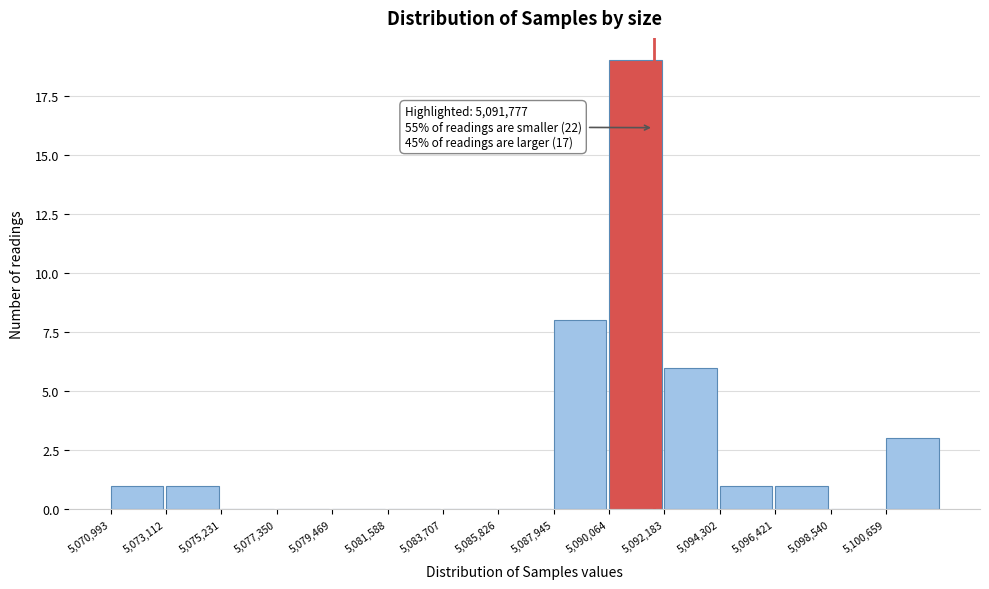

Which range on the x-axis has the tallest bar?

5090000 to 5092000